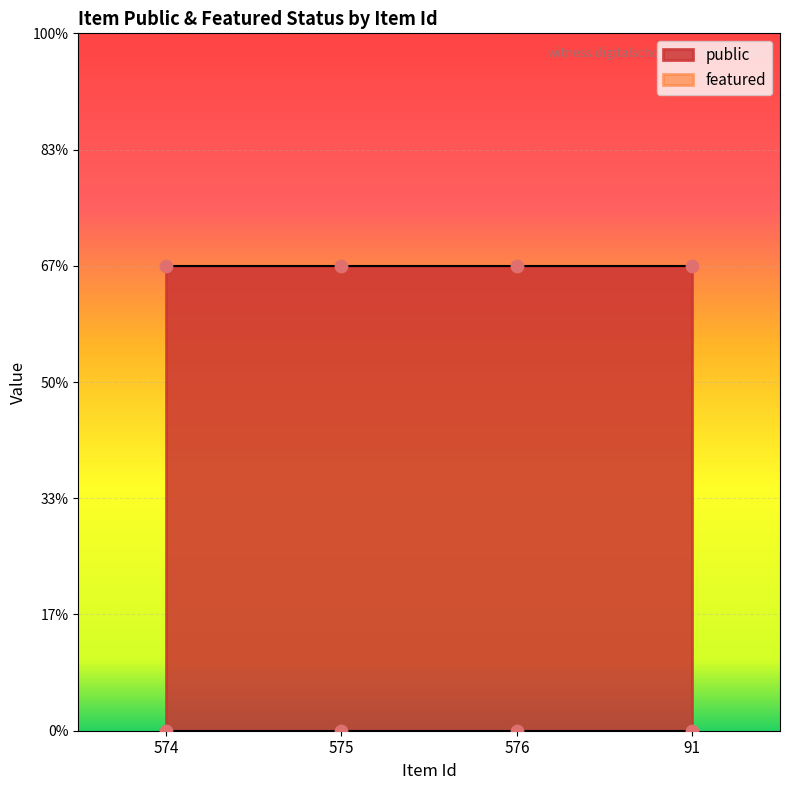

What are all the series names shown in the legend?

public, featured